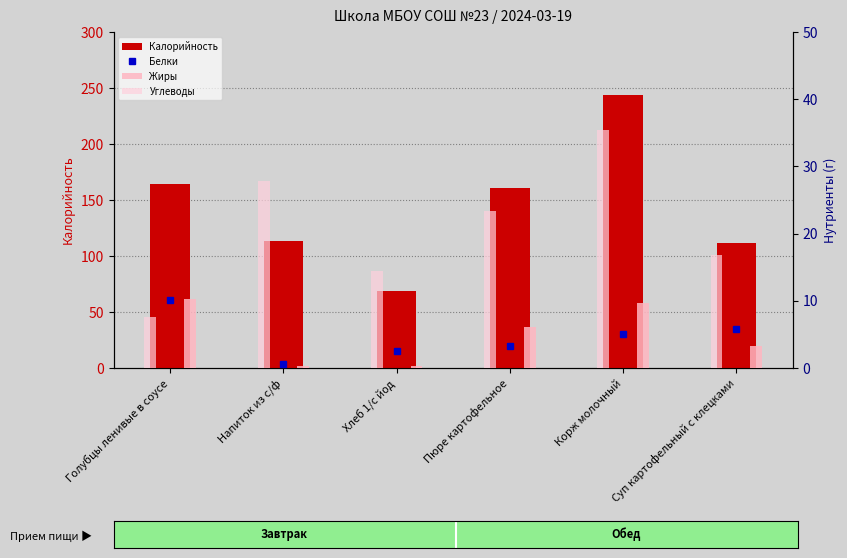

The value of Жиры at Корж молочный is 9.7. True or false?

True